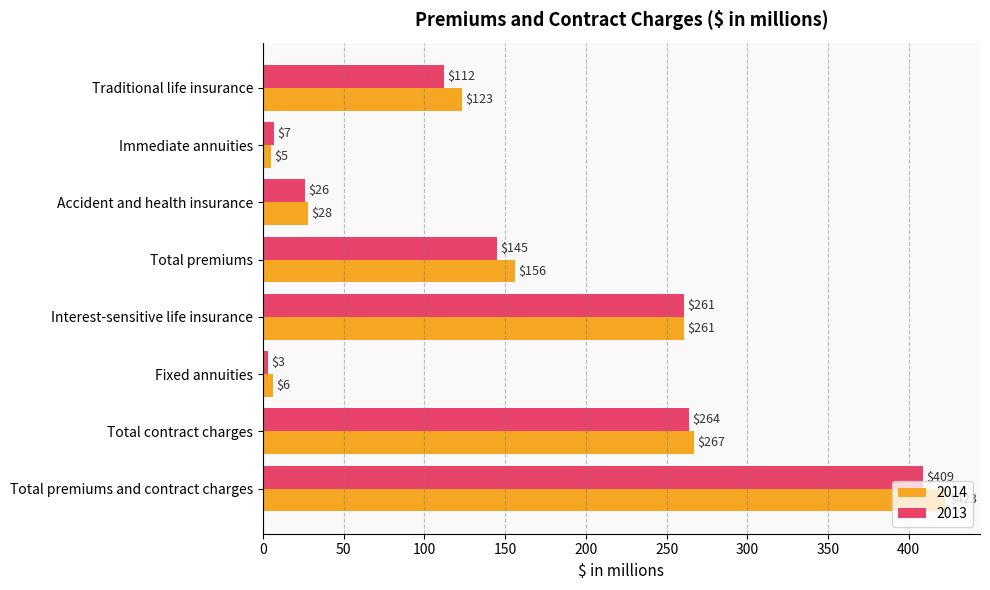

Rank the series by their average value, from lowest to highest.

2013, 2014